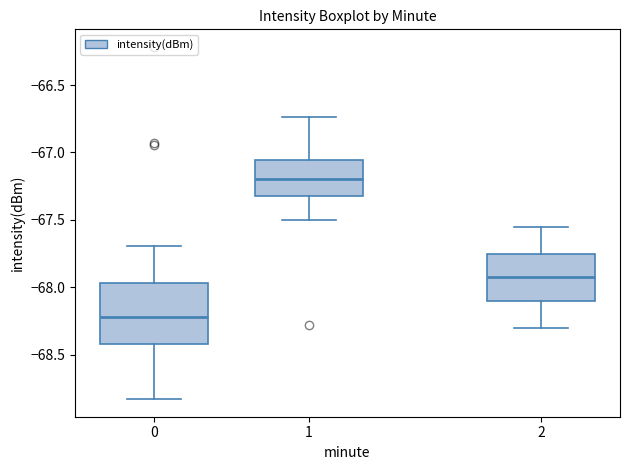

Reading left to right, transcribe this box plot: for each box, give where its median line is, the range the box spans, and where its two whiskers end, as read against the y-axis. The values are not printed on the chart, so give them approximately, as read against the axis.

0: median -68.20, box -68.40 to -67.95, whiskers -68.85 to -67.70
1: median -67.20, box -67.35 to -67.05, whiskers -67.50 to -66.75
2: median -67.90, box -68.10 to -67.75, whiskers -68.30 to -67.55